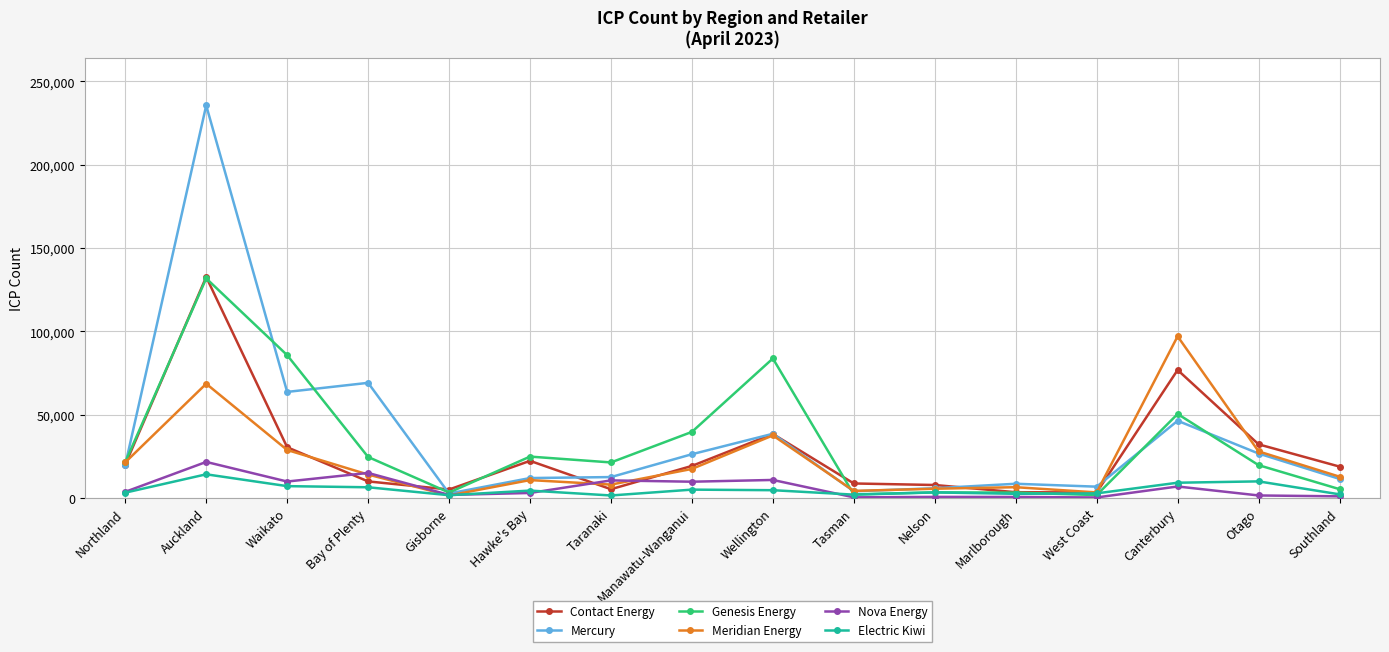

In Nova Energy, how many points are higher than both neighbors (excluding endpoints)?

6